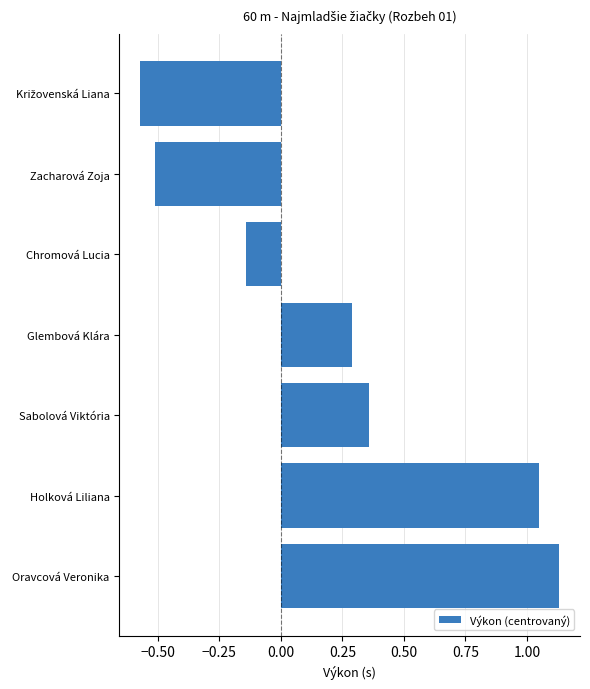

At which label is the value closest to 0?

Chromová Lucia